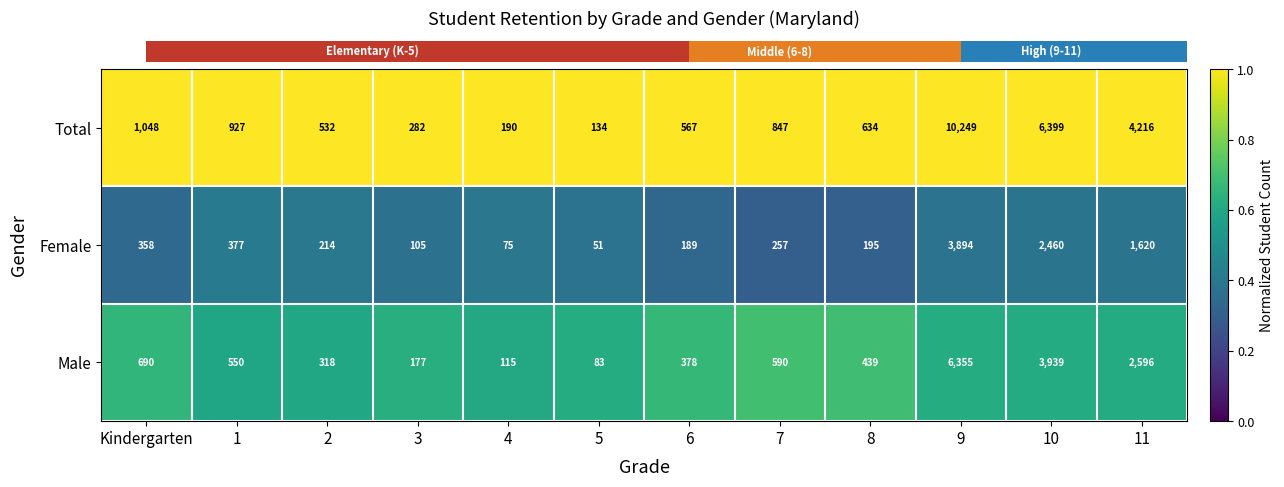

Which series has the widest spread of values?

Total